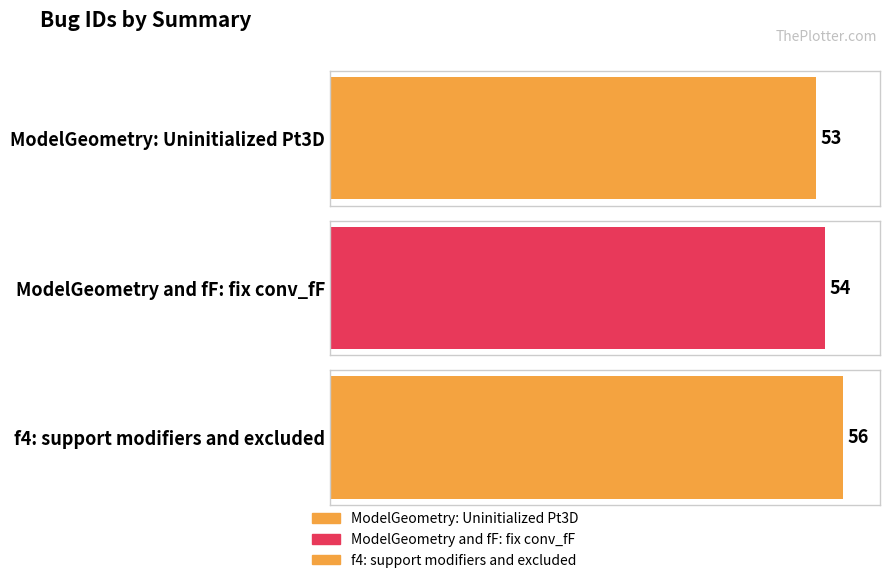

Reading left to right, transcribe all the data shown in this chart.

53	54	56